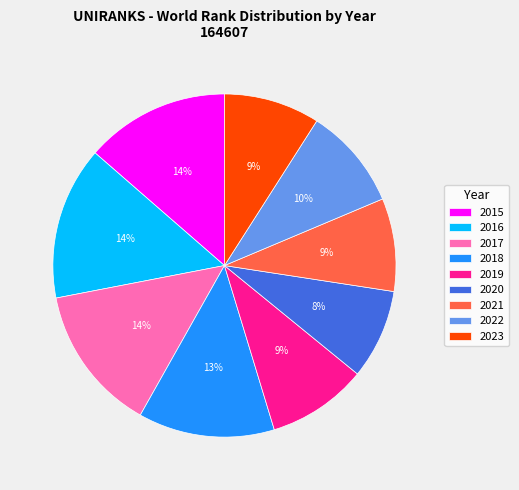

To the nearest percent, what percentage of the pie is 2022?

10%